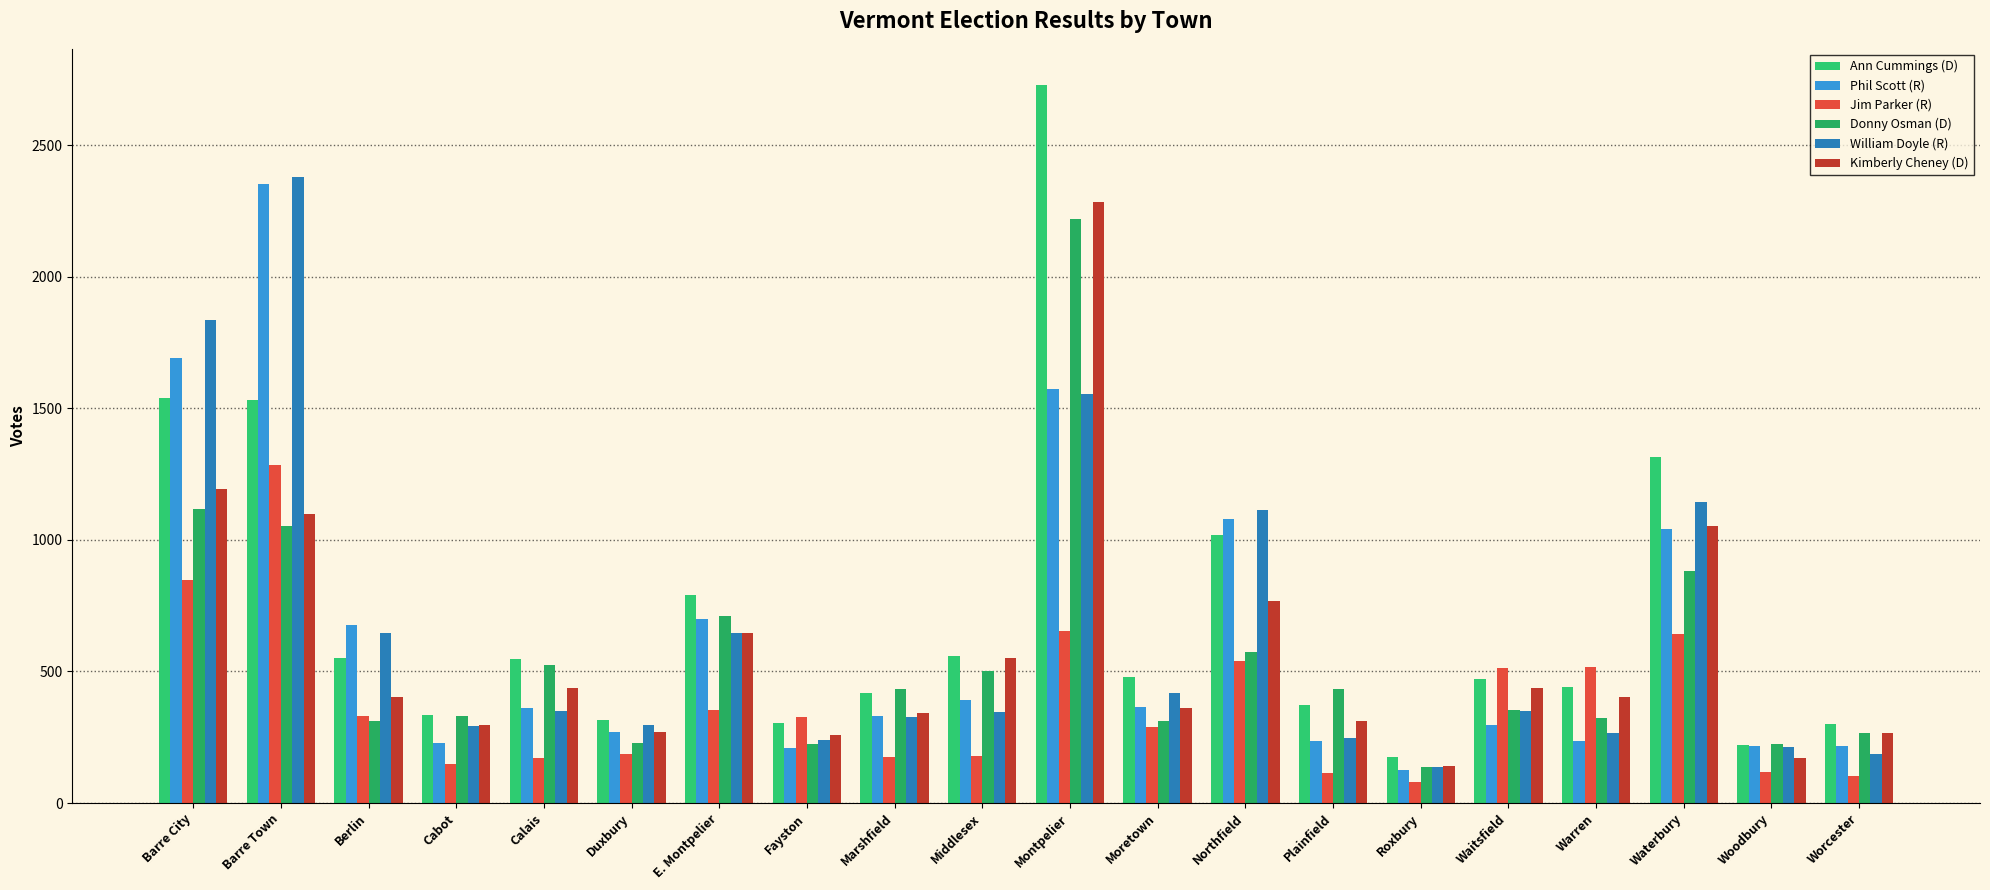

At Barre Town, list the series in order from largest to smallest.

William Doyle (R), Phil Scott (R), Ann Cummings (D), Jim Parker (R), Kimberly Cheney (D), Donny Osman (D)